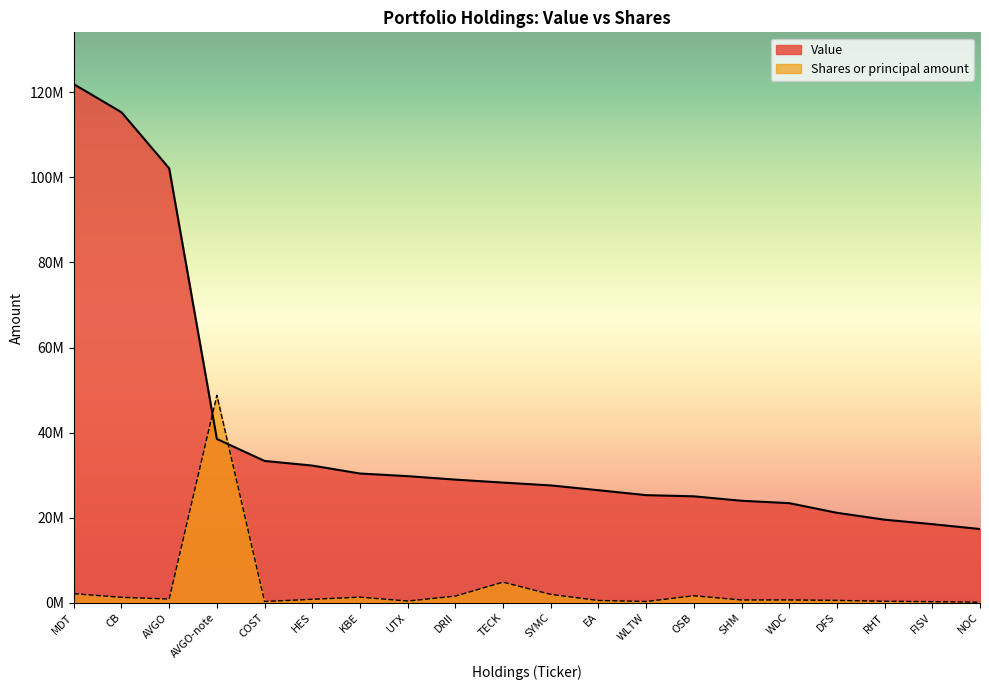

Reading right to left, transcribe all the data shown in this chart.

Value: 17316000.0	18464000.0	19514000.0	21132000.0	23403000.0	23961000.0	25009000.0	25286000.0	26444000.0	27570000.0	28235000.0	28936000.0	29750000.0	30370000.0	32238000.0	33328000.0	38490000.0	102122000.0	115310000.0	121913000.0
Shares or principal amount: 113876.6	234260.4	340848.8	540100.3	644736.6	638734.3	1632272.9	277327.8	520578.6	1952169.7	4828626.8	1549762.5	386789.9	1301446.5	796875.7	275255.9	48765200.0	860219.7	1259504.8	2115501.3